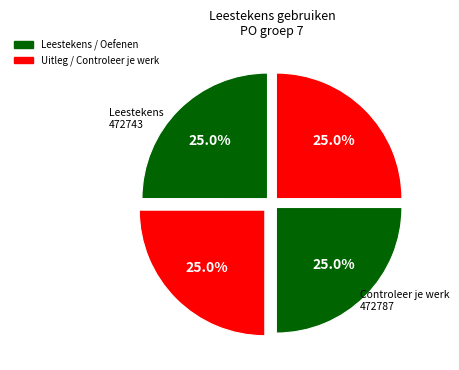

Which slice is the largest?

Controleer je werk